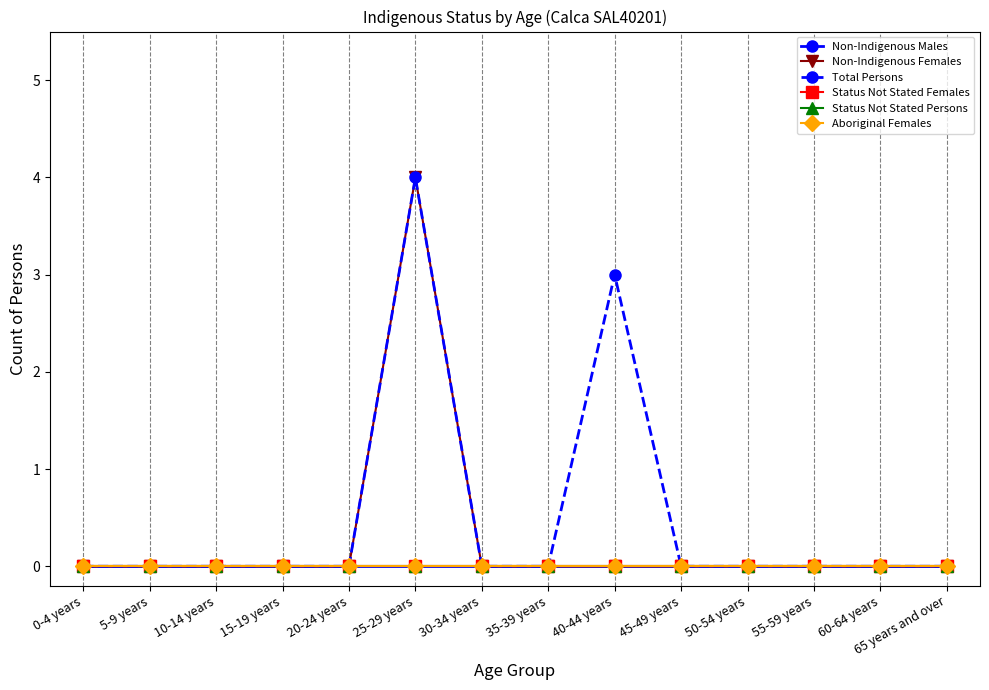

Is this an area chart (filled region under the line)?

No